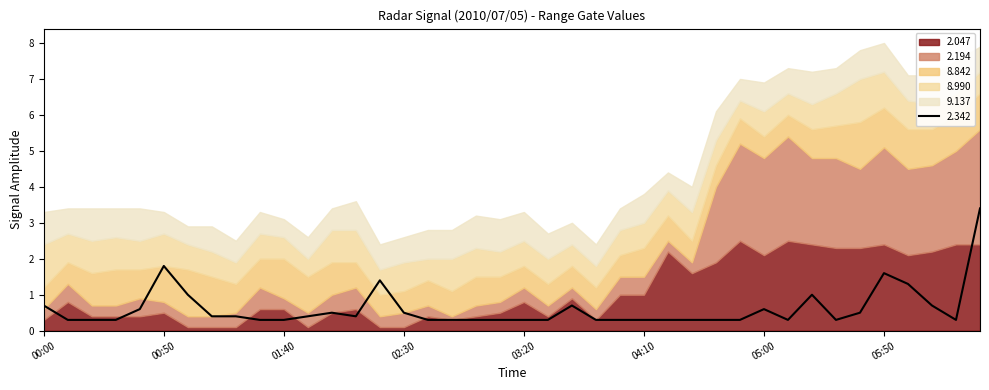

What is the difference between the maximum and minimum values in the 2.342 series?

3.1